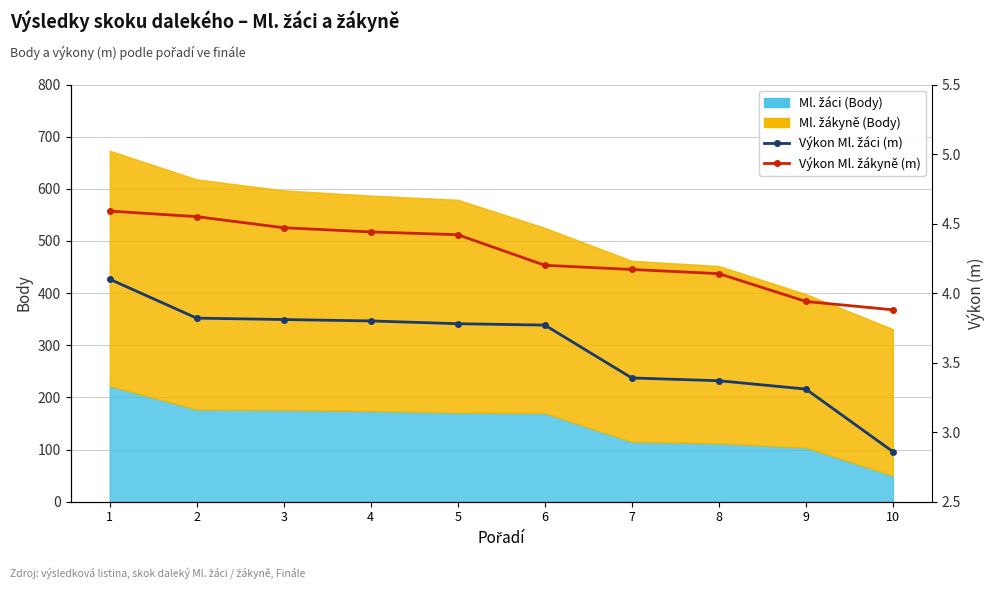

What is the difference between the Výkon Ml. žáci (m) values at 5 and 7?

0.4